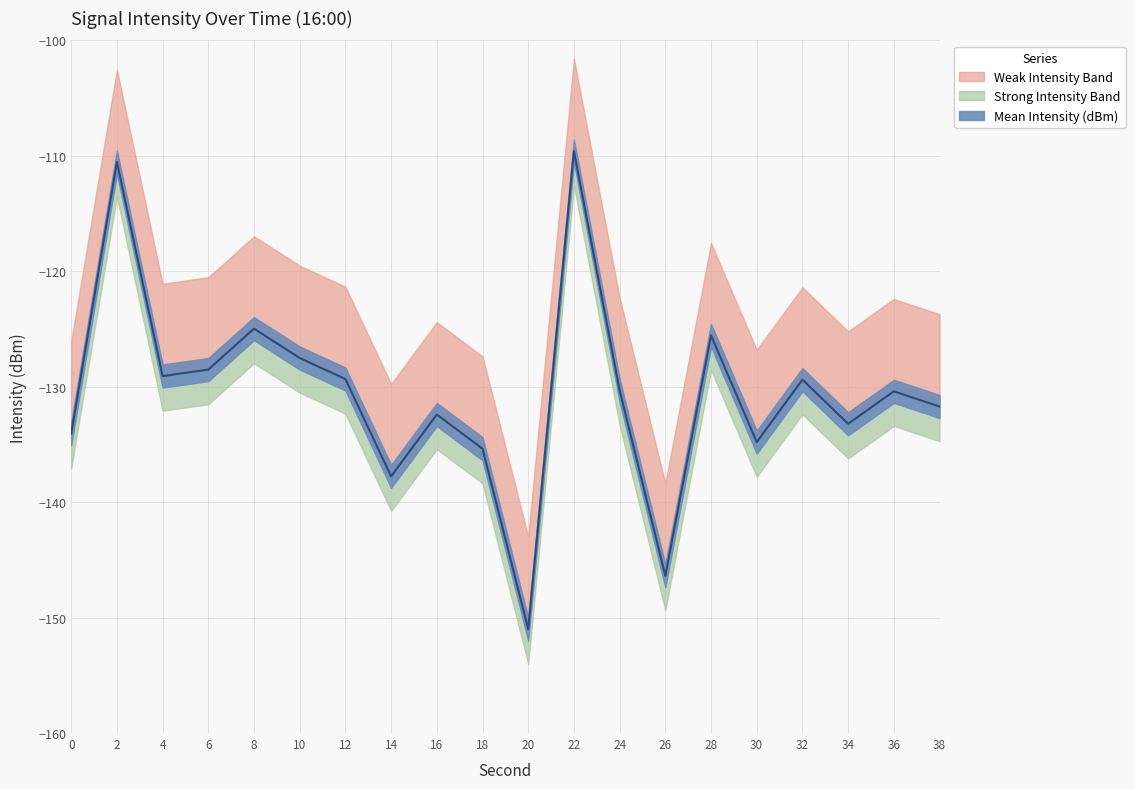

What is the value of the Min Intensity (dBm) point at the 1st from the left?

-134.1